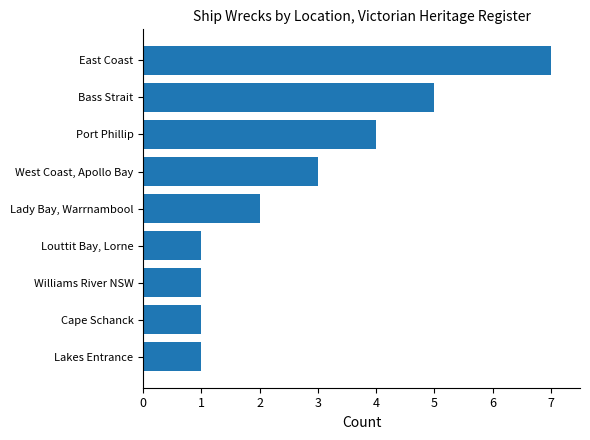

Does the chart contain any negative values?

No